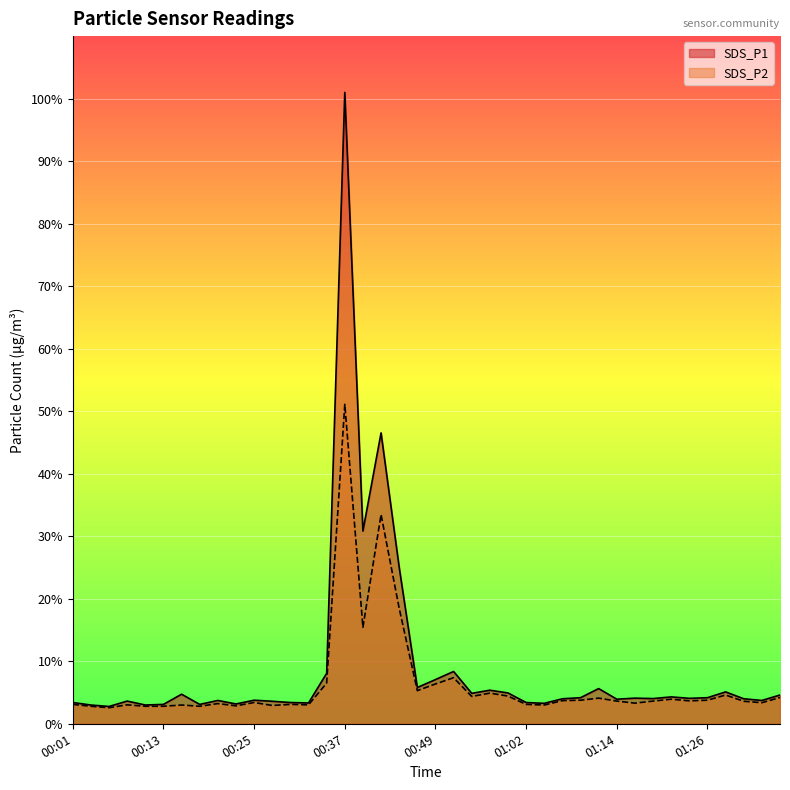

Which series has the widest spread of values?

SDS_P1